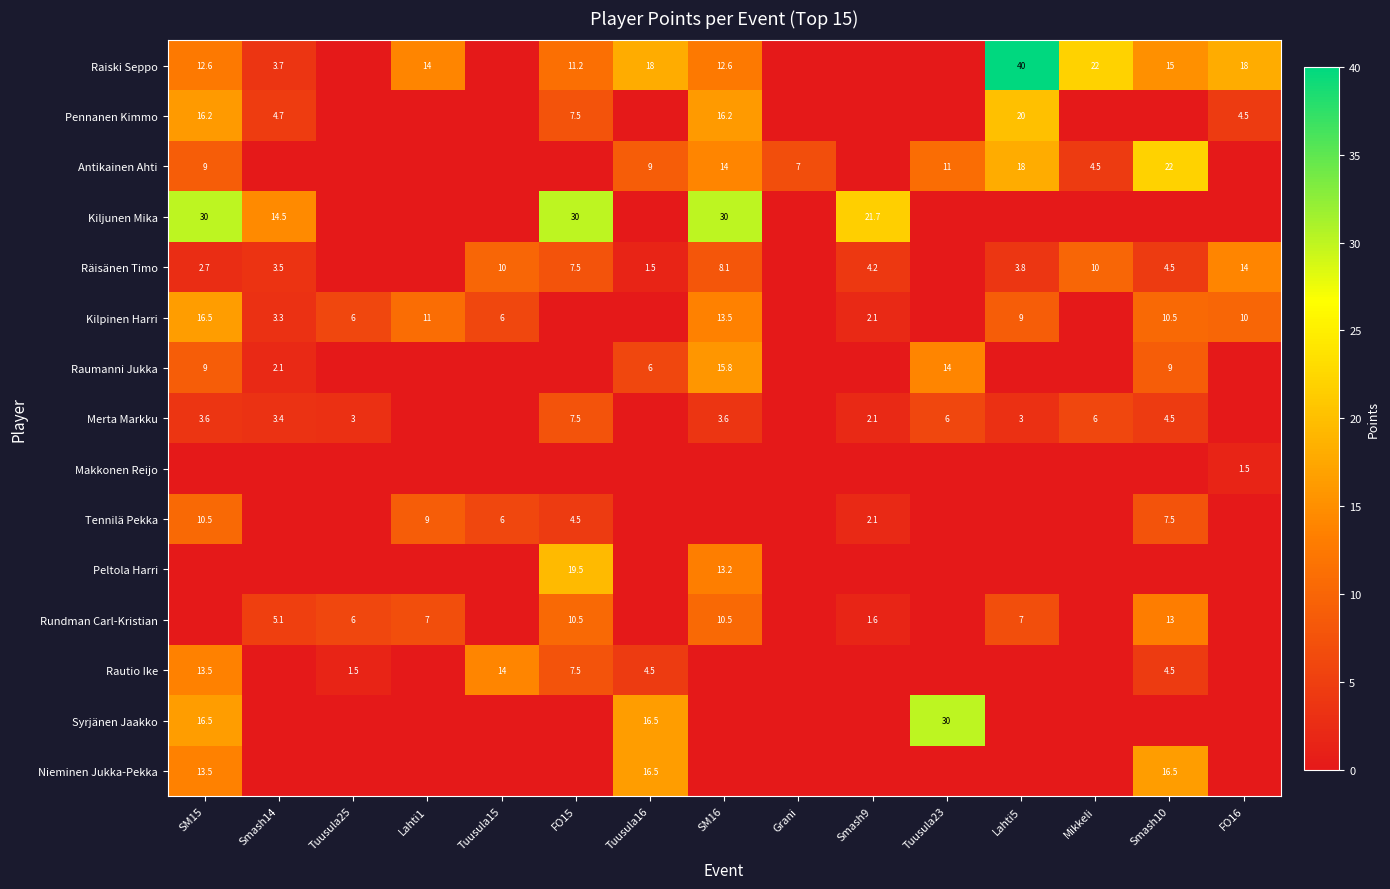

How many data points in Raumanni Jukka are above 0?

6